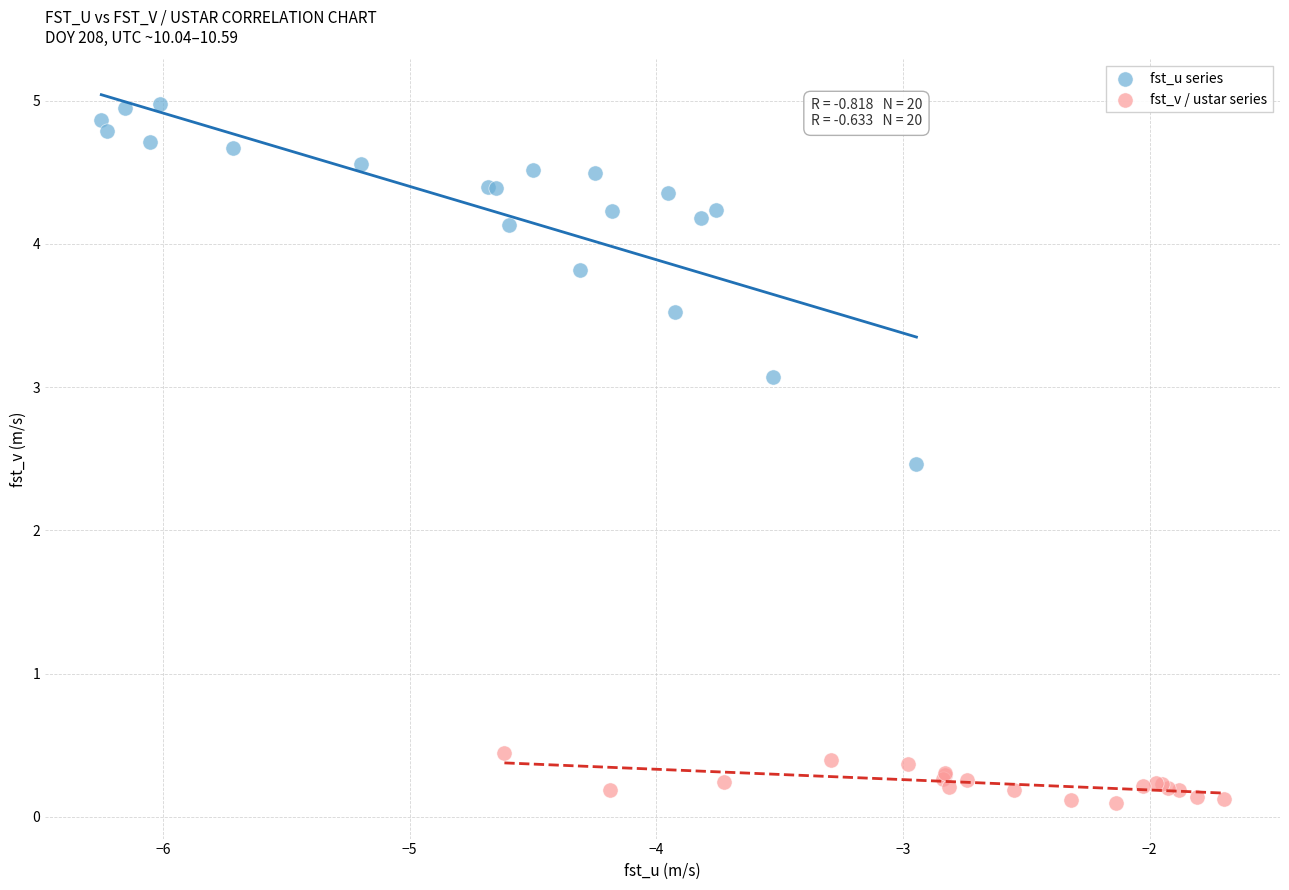

Which series contains the lowest Y value?

fst_v / ustar series